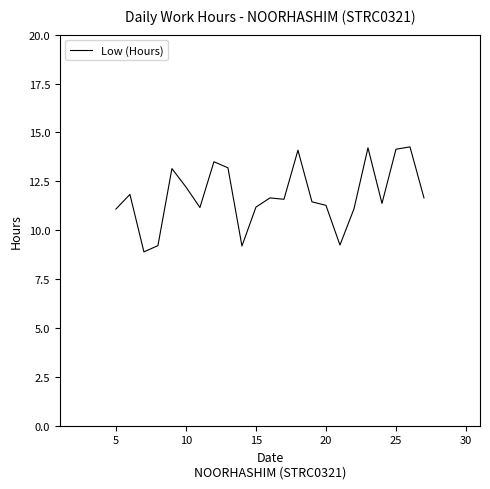

What is the difference between the maximum and minimum values?

5.4